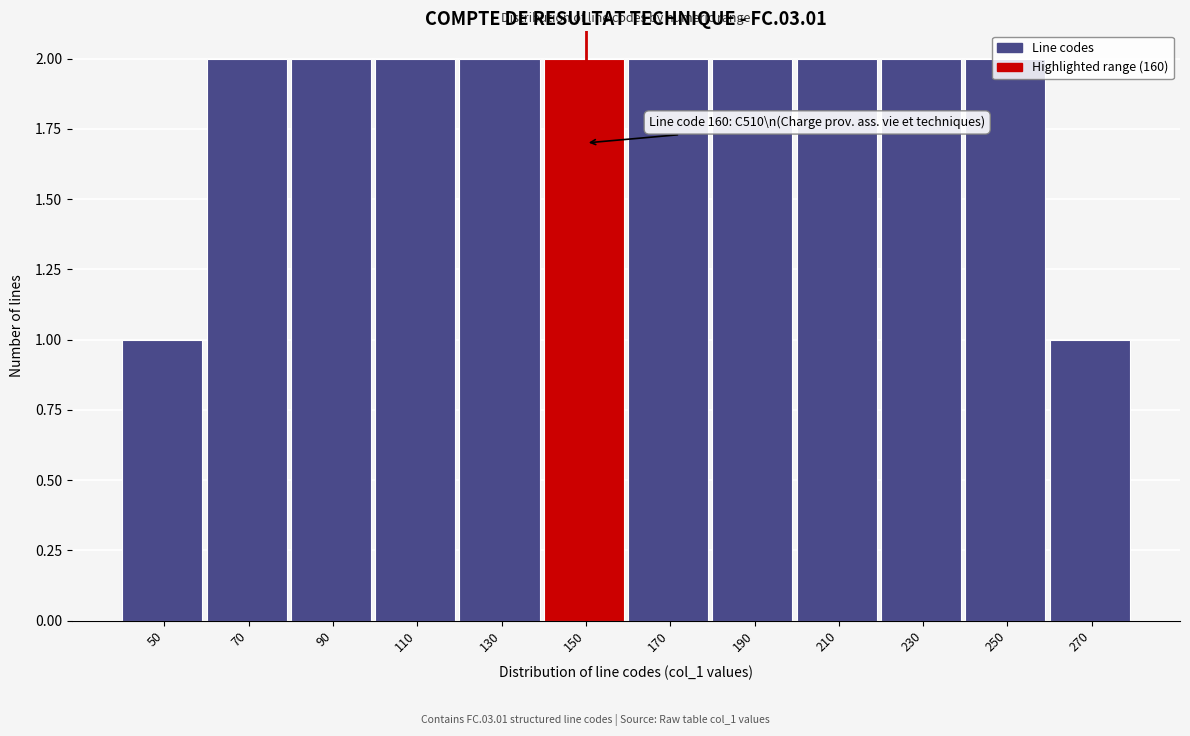

True or false: the data shows 0 at 50.

False